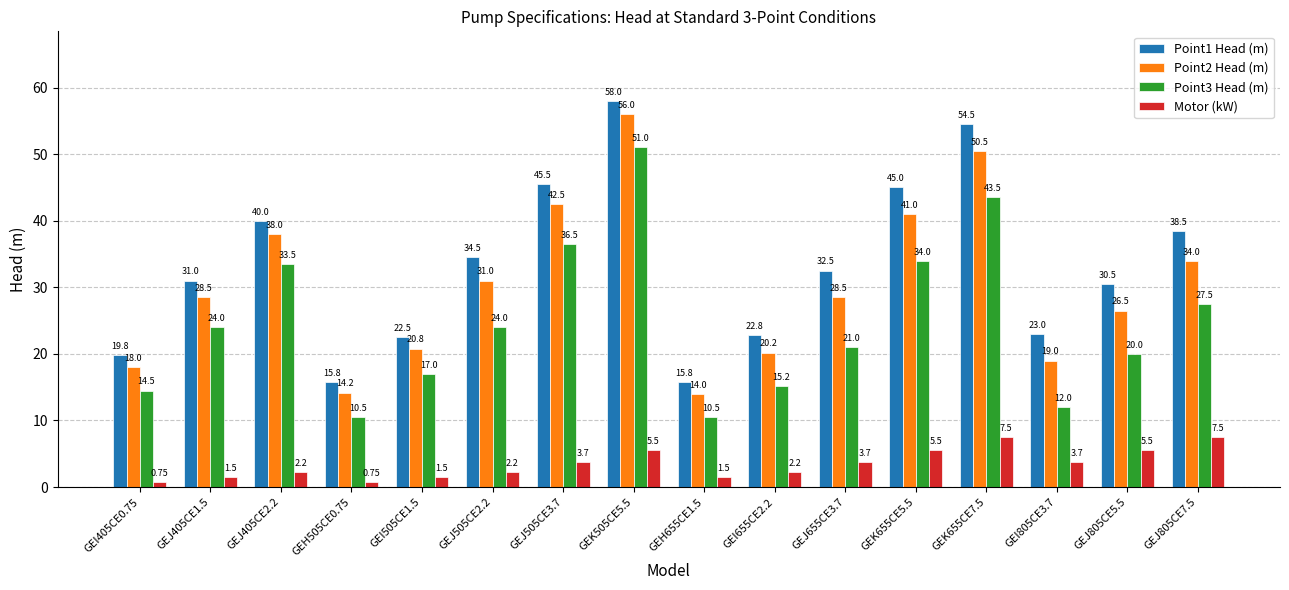

At GEH655CE1.5, list the series in order from smallest to largest.

Motor (kW), Point3 Head (m), Point2 Head (m), Point1 Head (m)